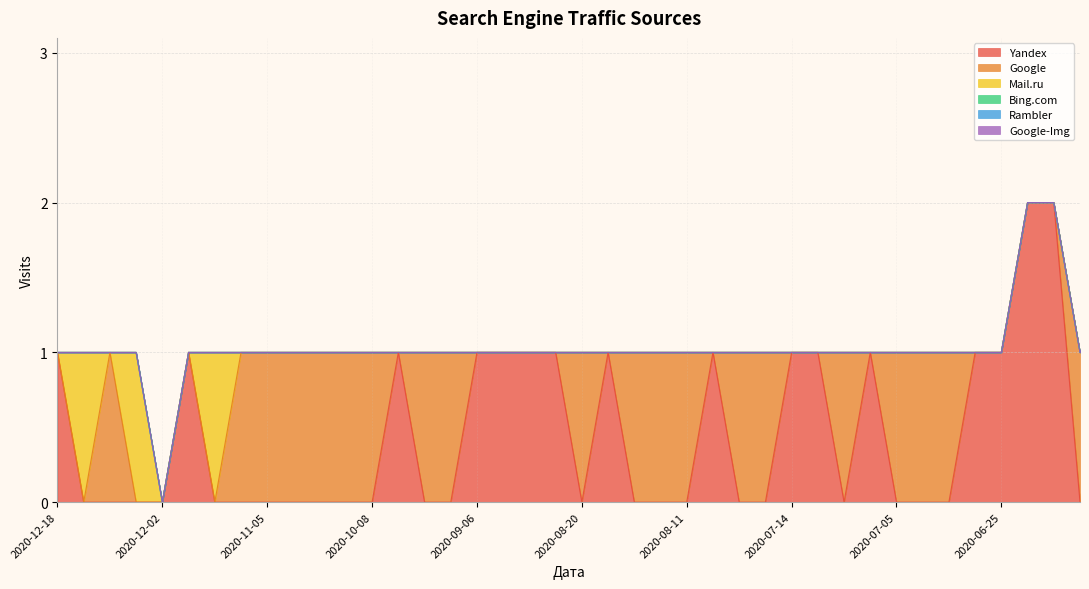

How many lines are shown in the chart?

6